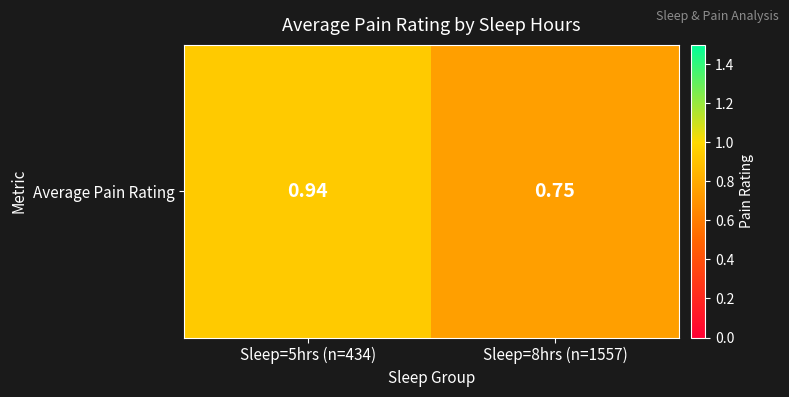

The chart shows a value of 0.8 at Sleep=8hrs (n=1557). True or false?

True